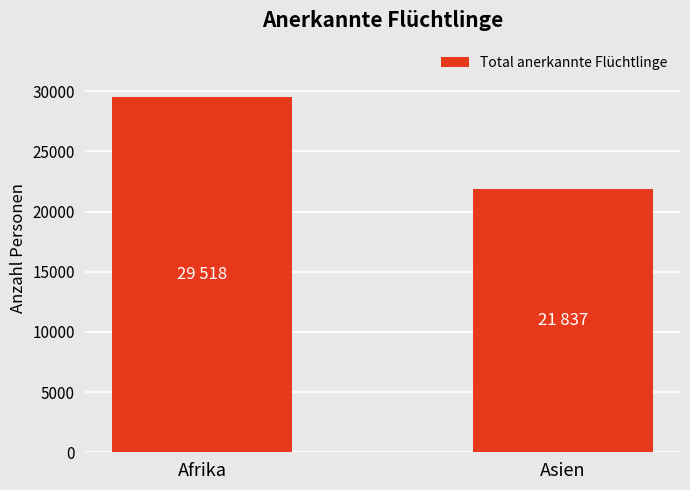

Which has a higher value, Asien or Afrika?

Afrika